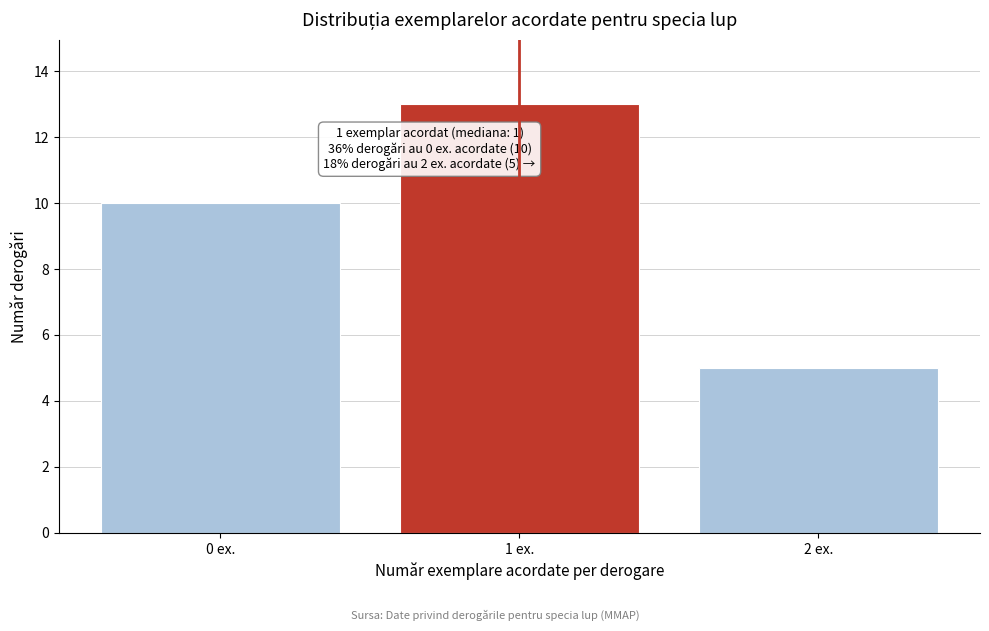

Reading right to left, transcribe all the data shown in this chart.

5	13	10